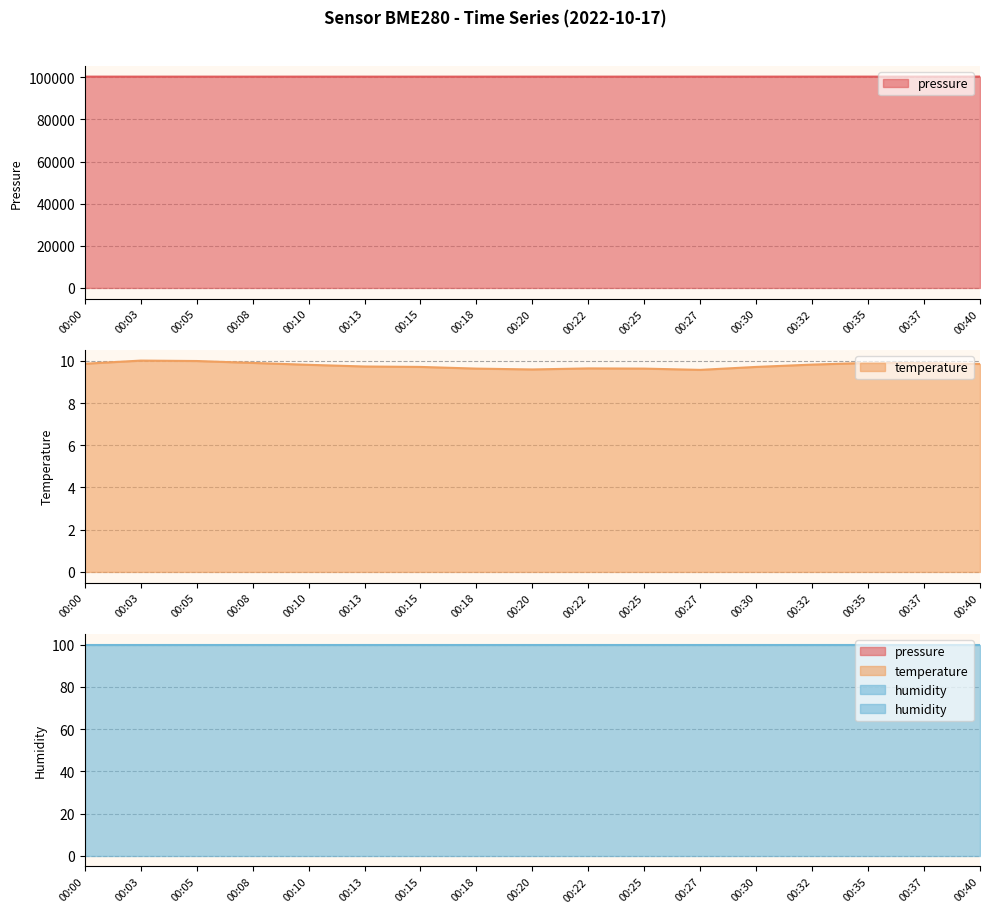

Does the chart display data point markers on the line(s)?

No